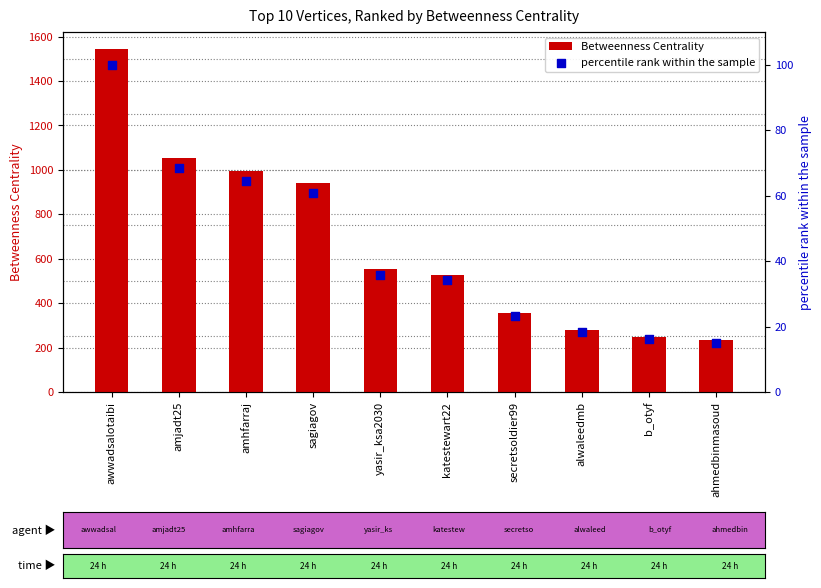

Is the value of percentile rank within the sample at secretsoldier99 greater than the value of Betweenness Centrality at yasir_ksa2030?

No